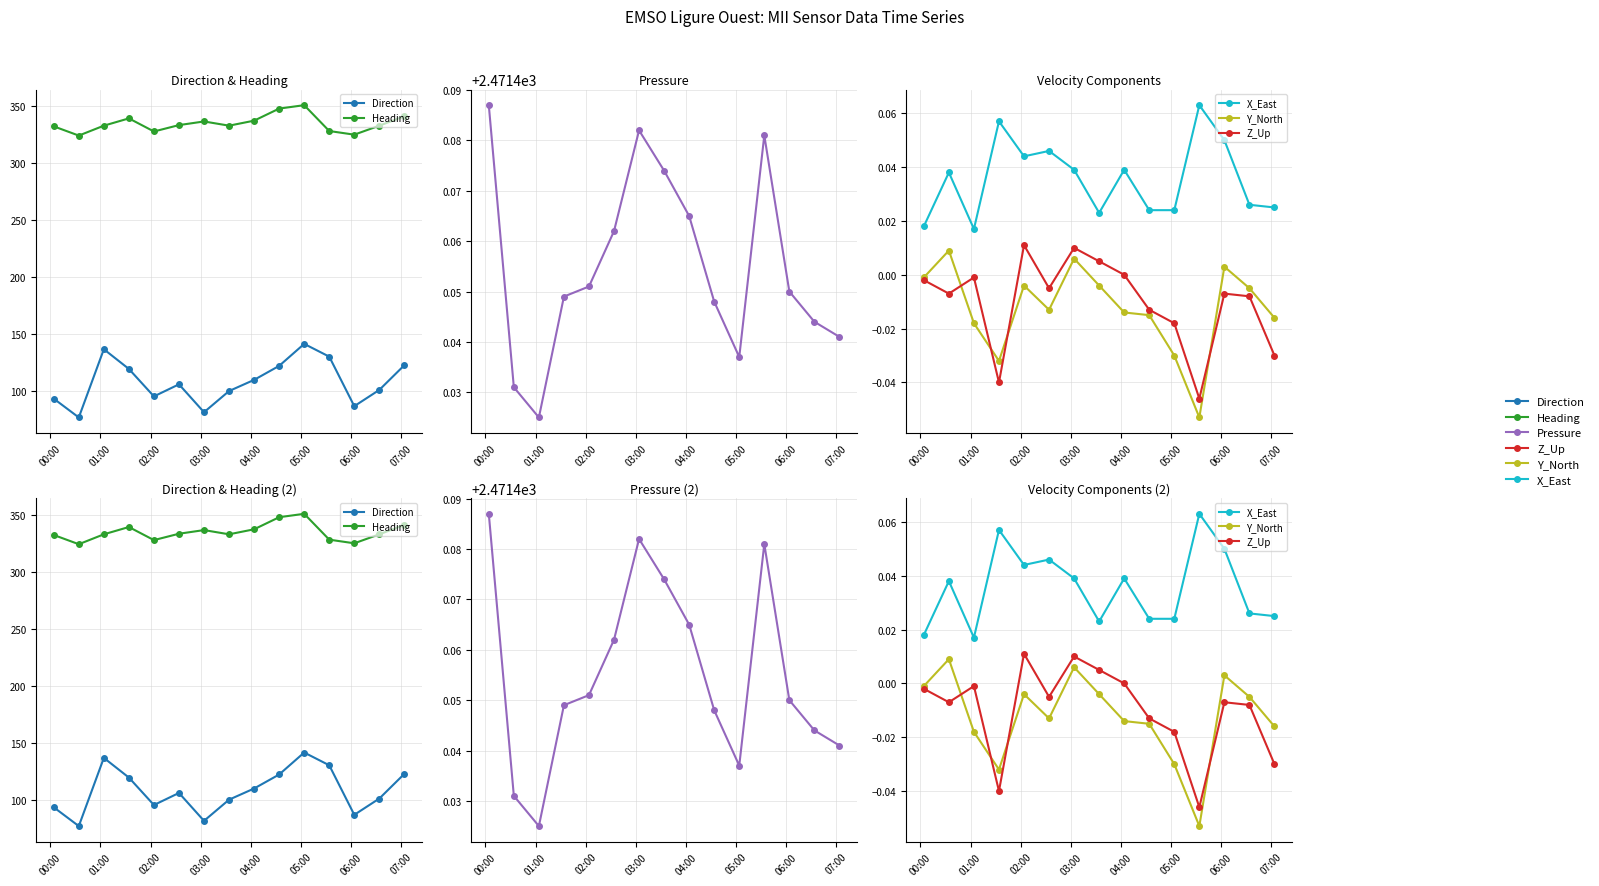

The value of Pressure at 00:00 is 4338.0. True or false?

False